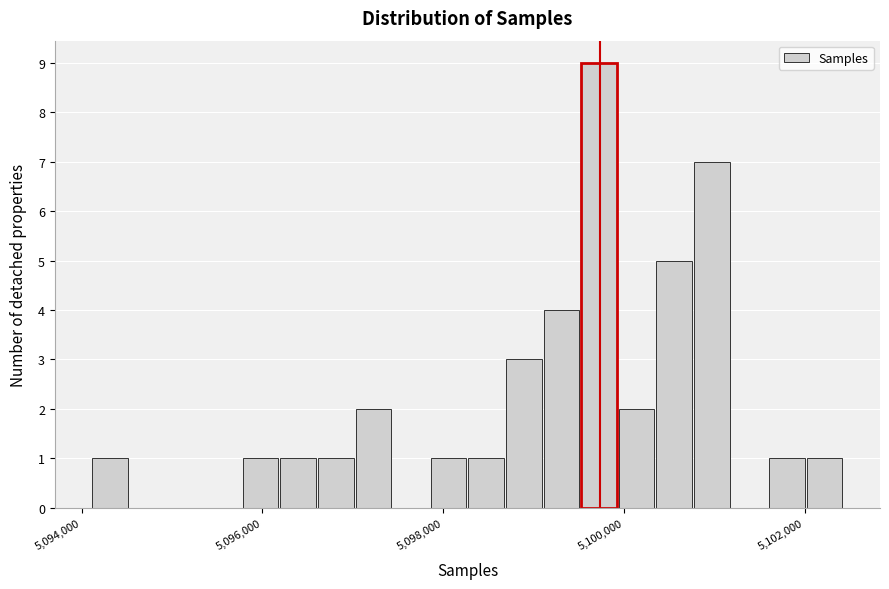

Read against the x-axis, roughly where is the centre of the tallest bar?

5099800